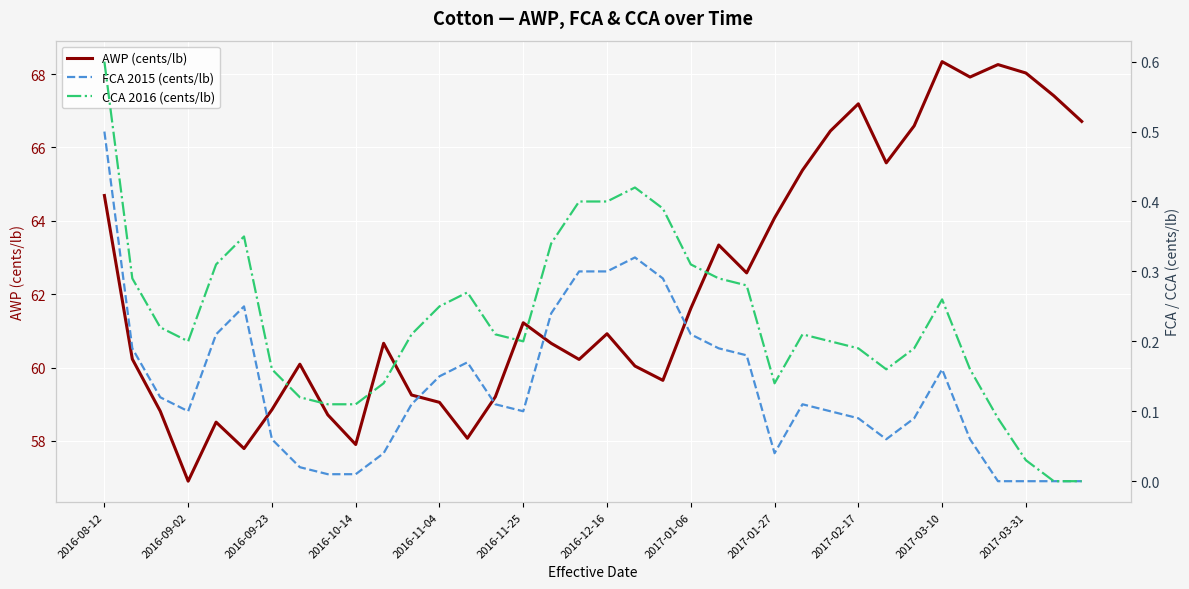

What value does the AWP (cents/lb) series have at 19?

60.0